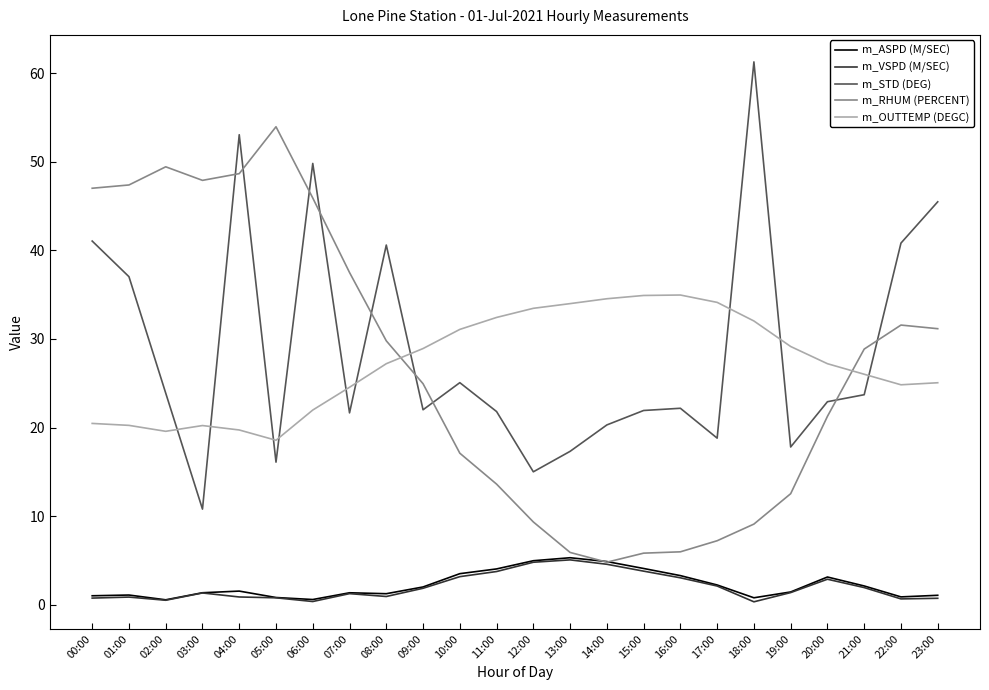

At which category does the chart reach its peak across all series?

18:00